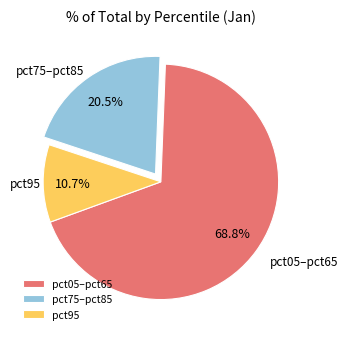

Is there any slice that represents more than half of the pie?

Yes